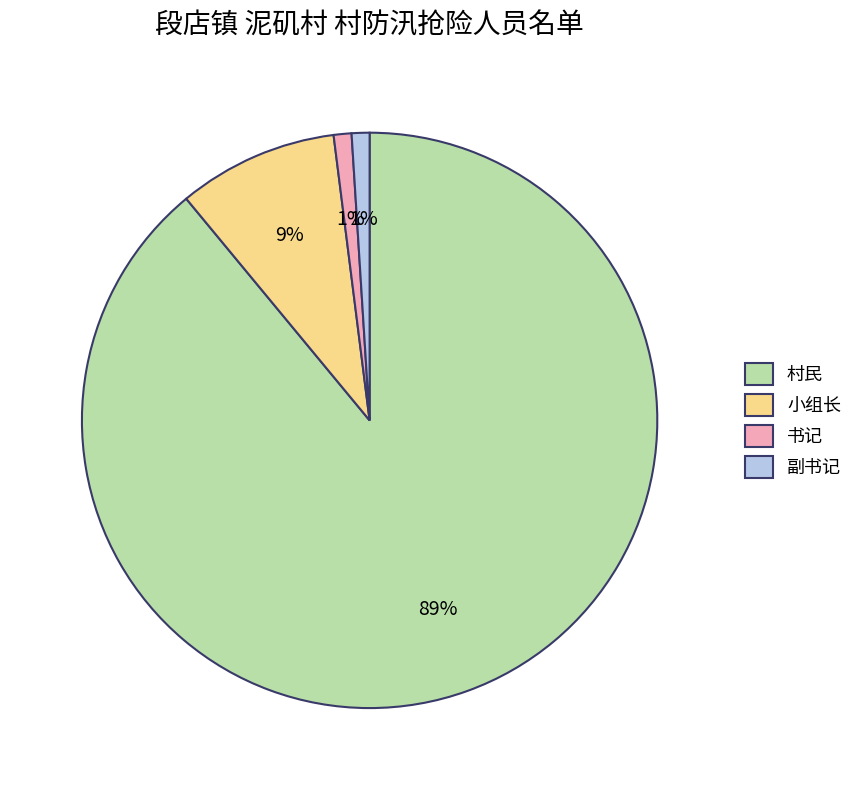

Is there any slice that represents more than half of the pie?

Yes